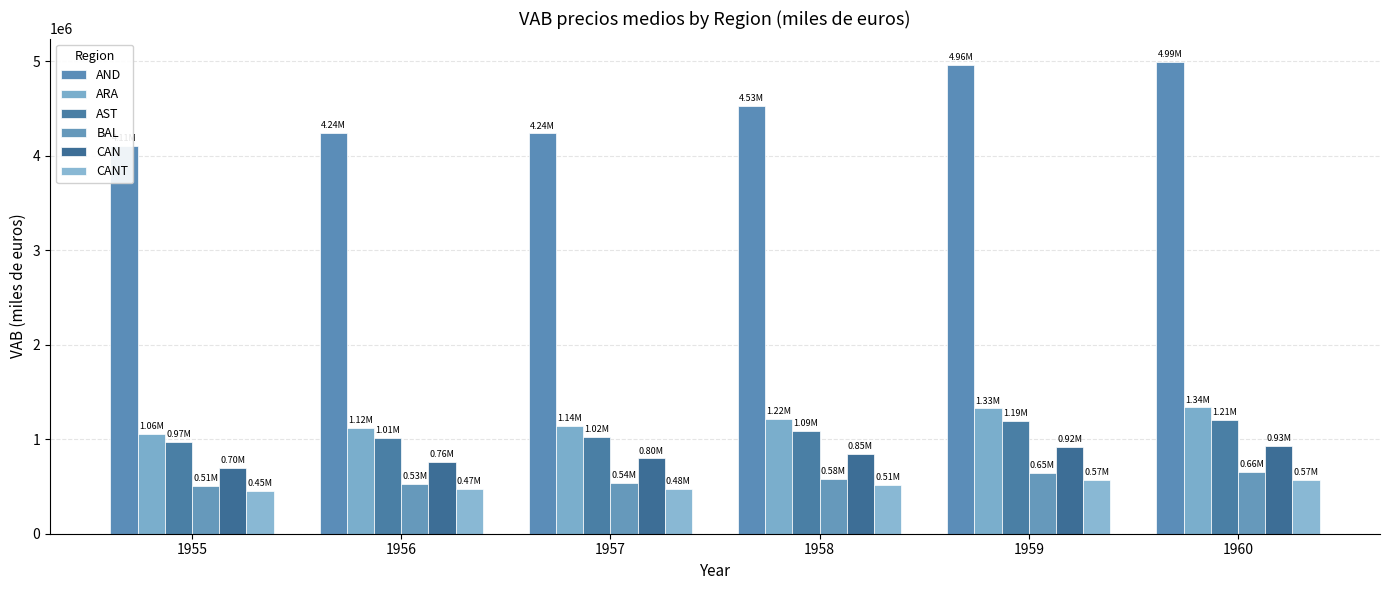

Rank the series by their maximum value, from lowest to highest.

CANT, BAL, CAN, AST, ARA, AND